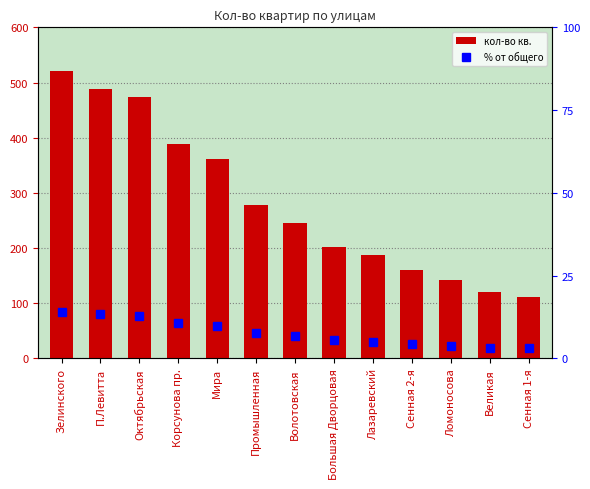

List the labels in order of кол-во кв. value, largest first.

Зелинского, П.Левитта, Октябрьская, Корсунова пр., Мира, Промышленная, Волотовская, Большая Дворцовая, Лазаревский, Сенная 2-я, Ломоносова, Великая, Сенная 1-я